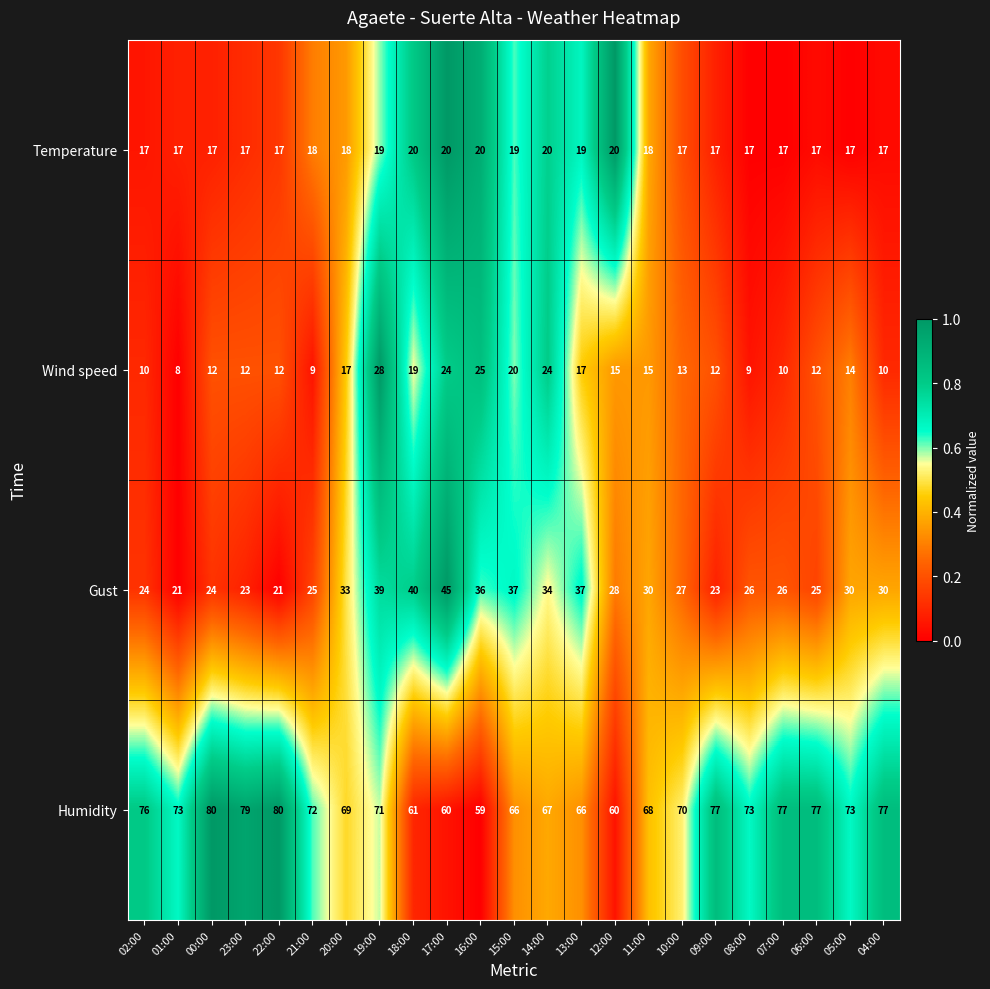

At which category is the sum across all series the highest?

19:00